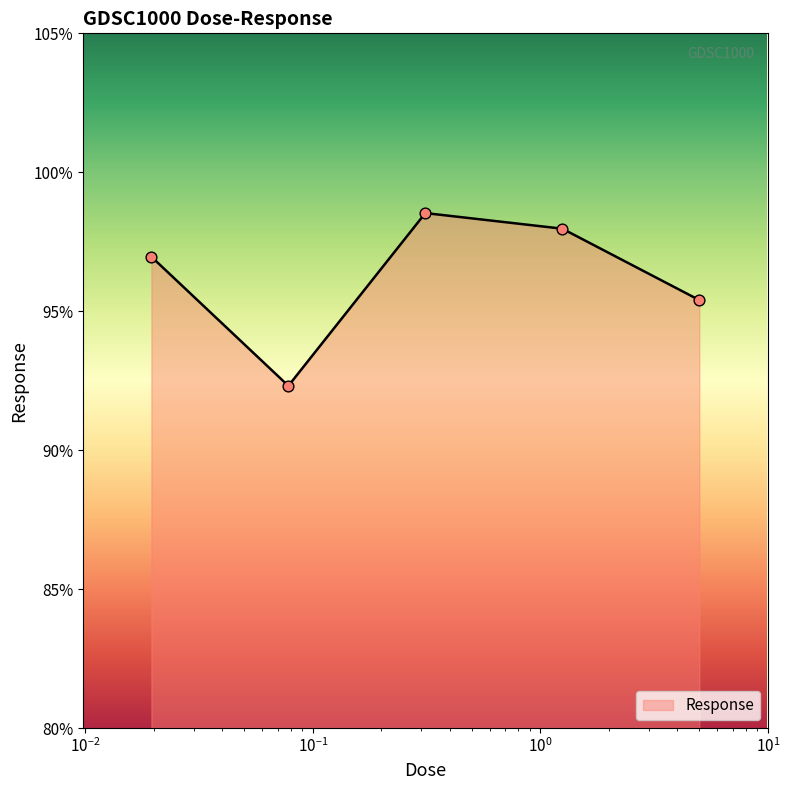

True or false: the data has more than 0 interior local peaks.

True